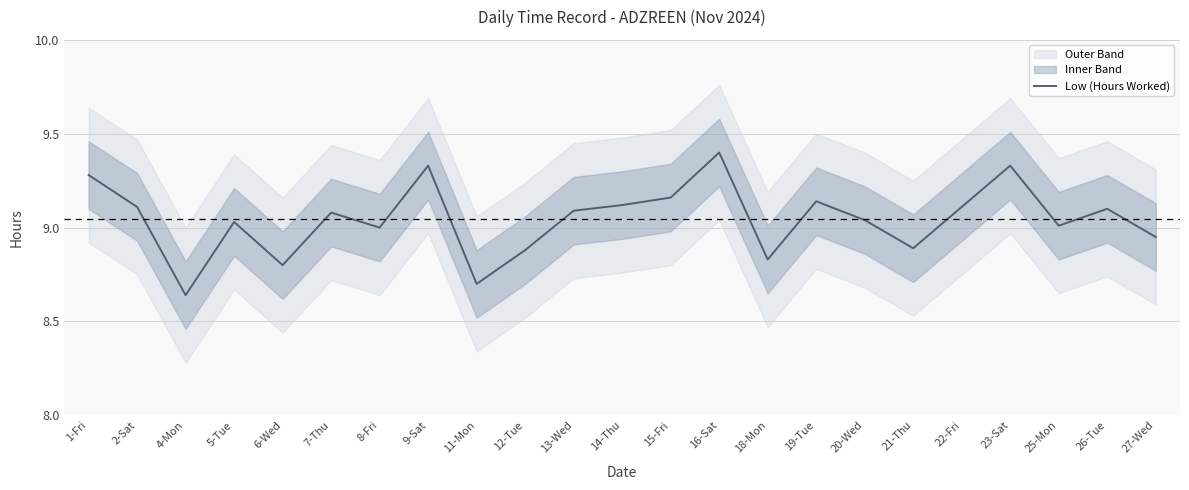

What is the sum of the values at 18-Mon and 27-Wed?

17.8